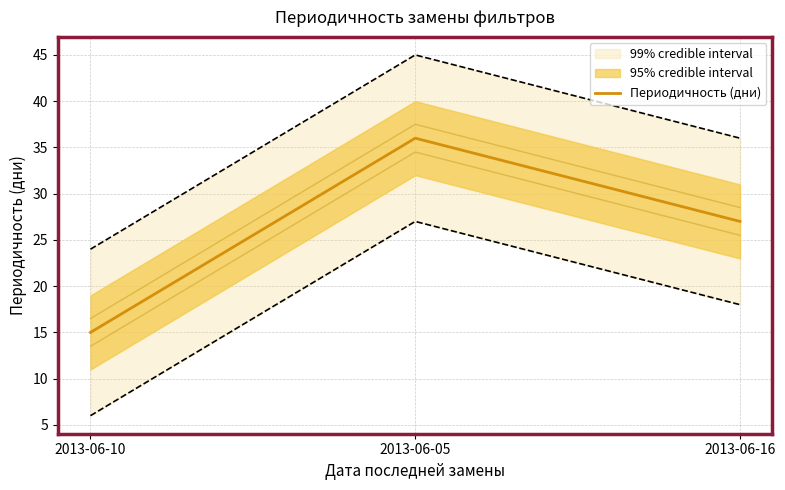

True or false: the data shows 15 at 2013-06-10.

True